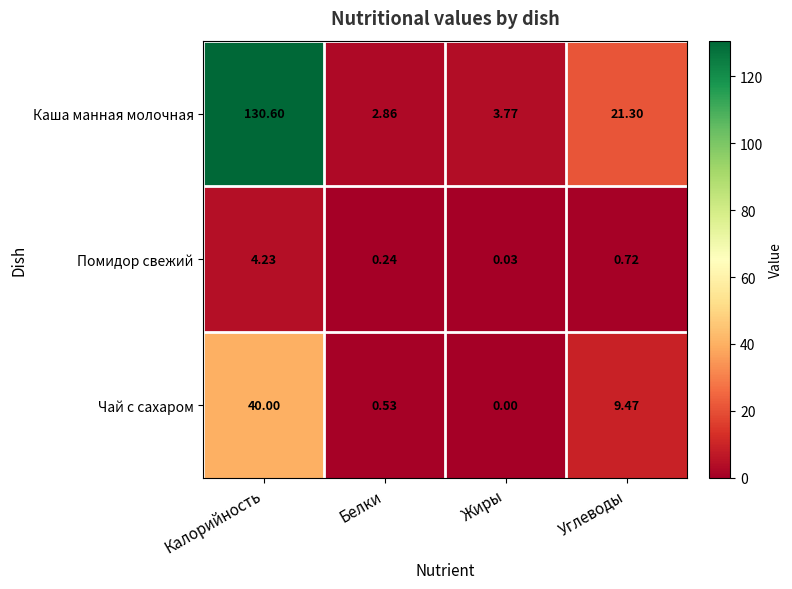

Between Калорийность and Углеводы, which series saw the biggest shift?

Каша манная молочная